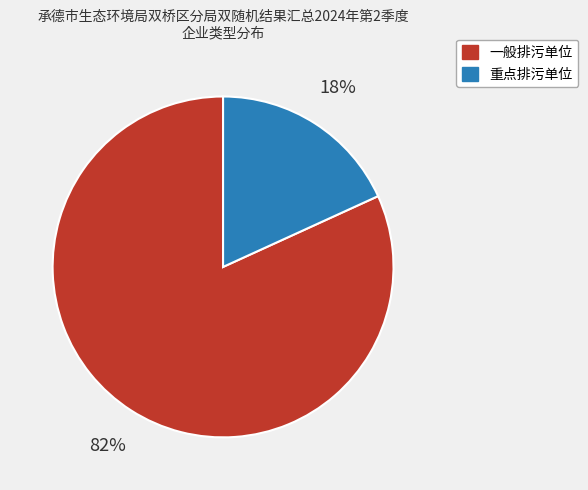

What percentage is the 重点排污单位 slice, to the nearest percent?

18%